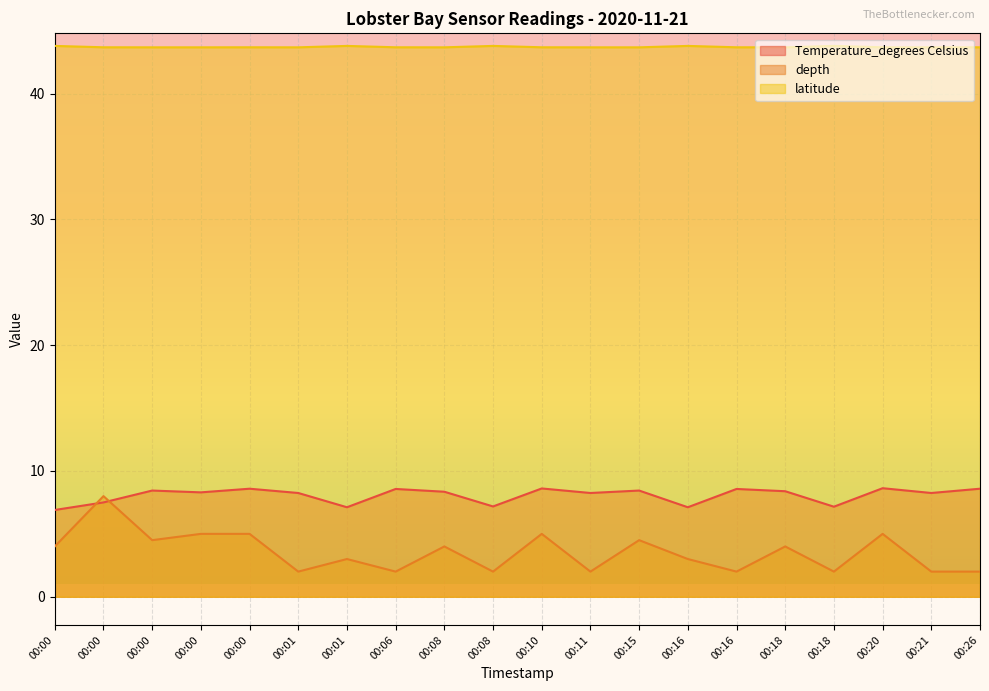

Does the chart display data point markers on the line(s)?

No